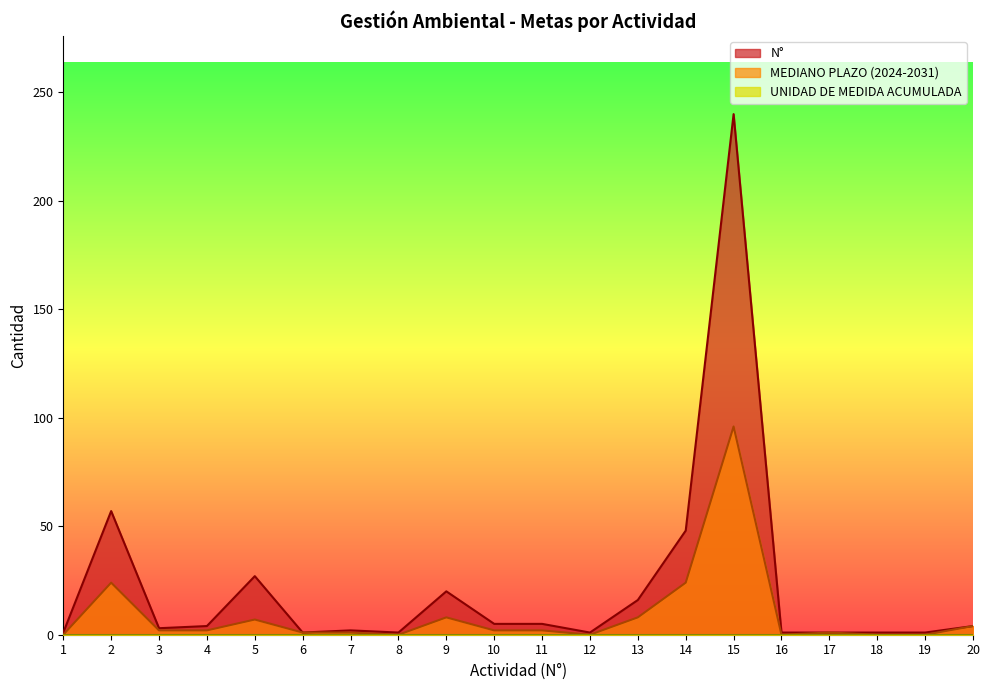

Does the chart display data point markers on the line(s)?

No